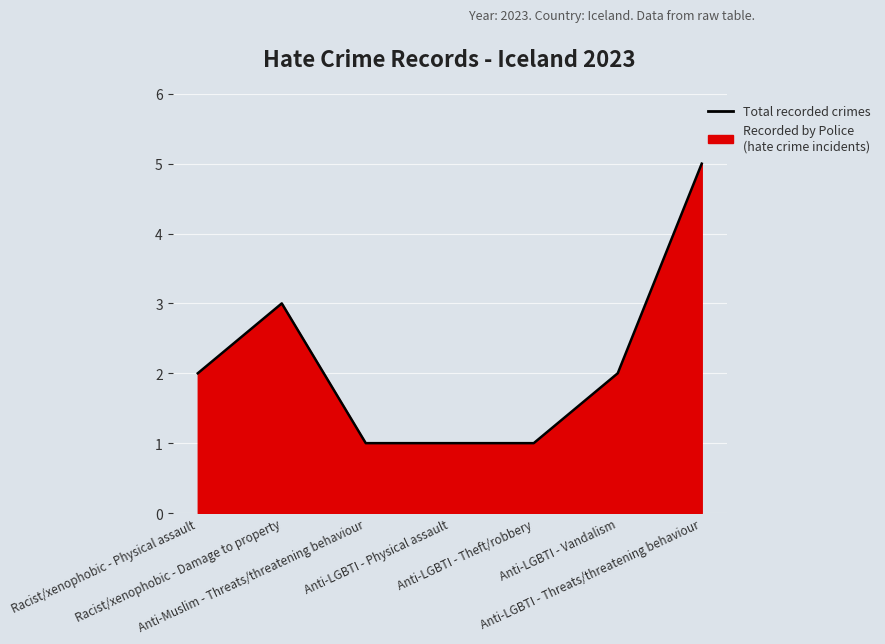

How many points are higher than both their immediate neighbors (excluding endpoints)?

1